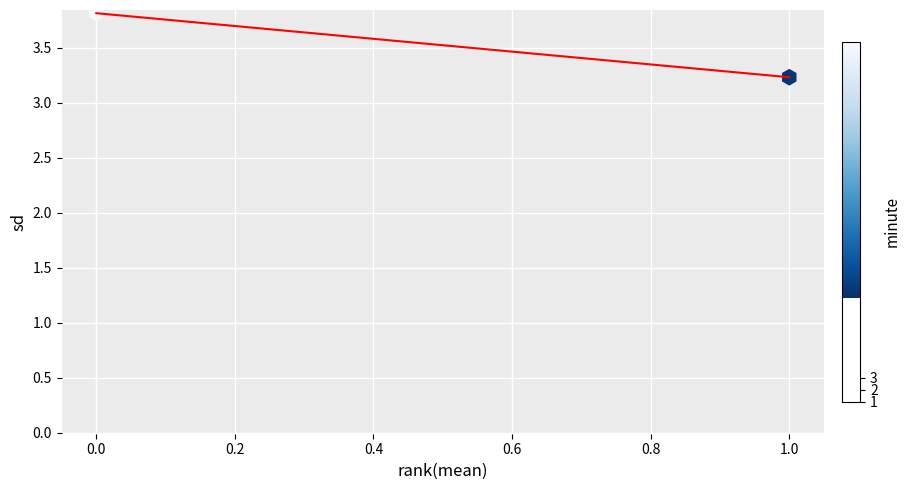

What is the range of Y values (max minus min)?

0.6